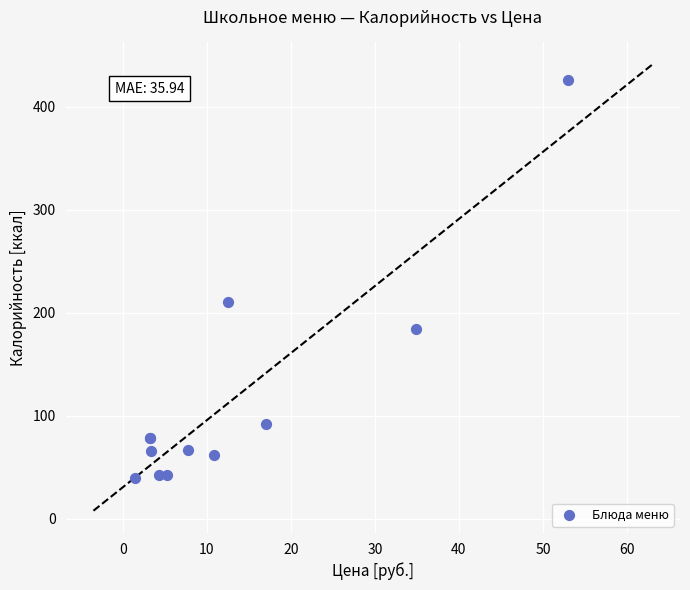

What Y value in the scatter plot is closest to 232?

209.9